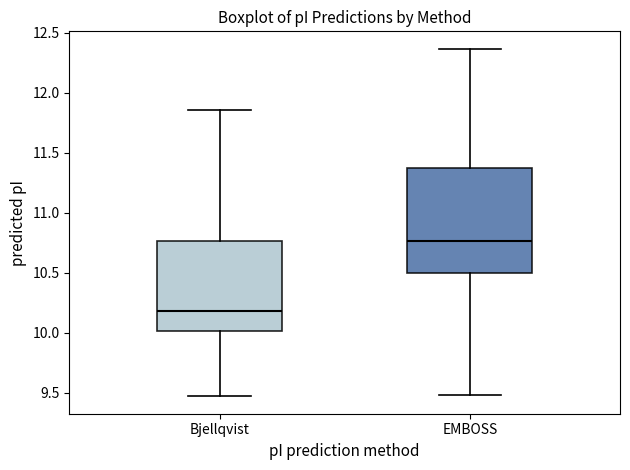

Which box has the highest median line?

EMBOSS